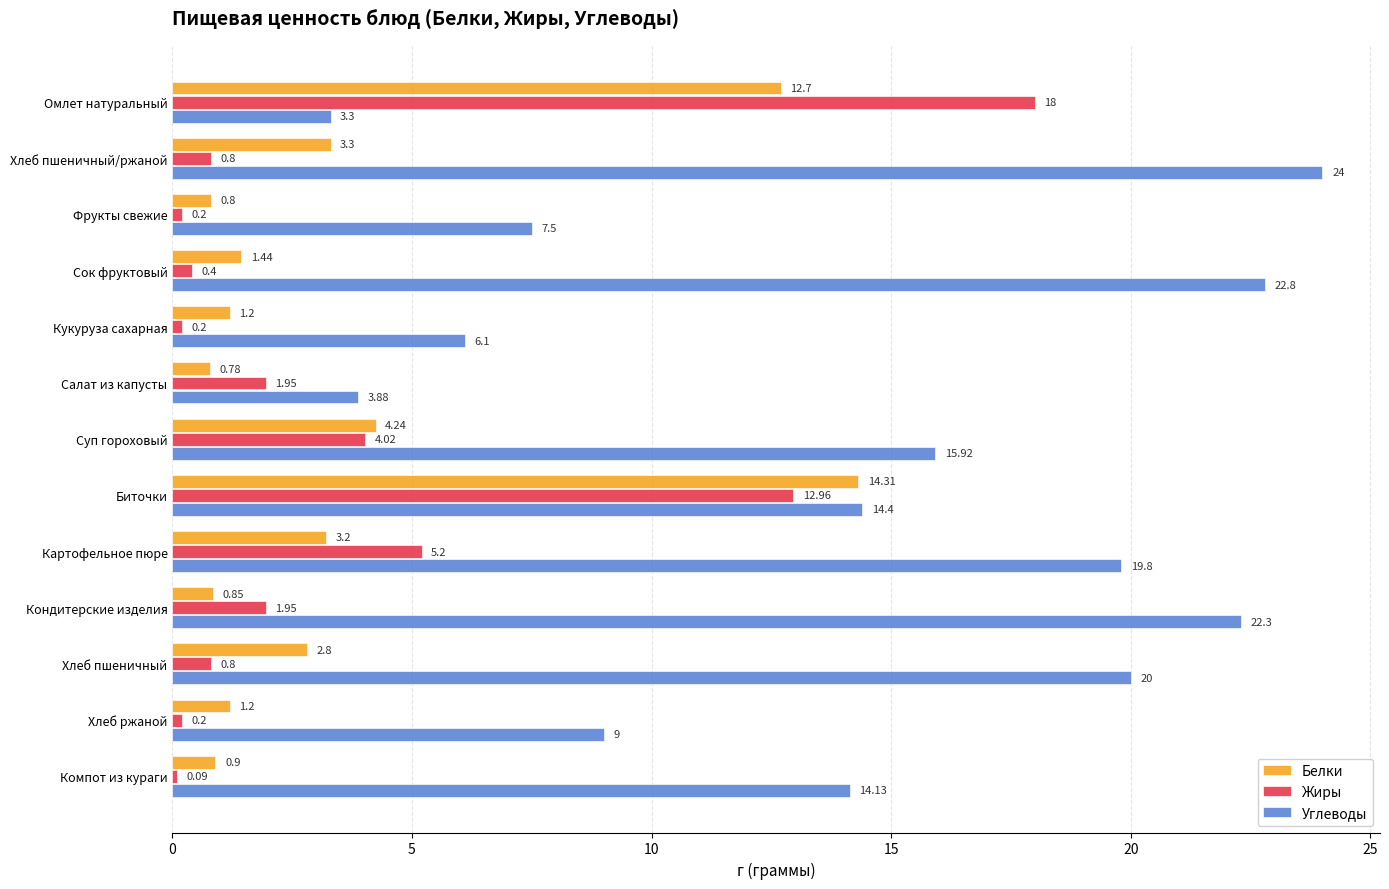

What is the average value of the Углеводы series?

14.1